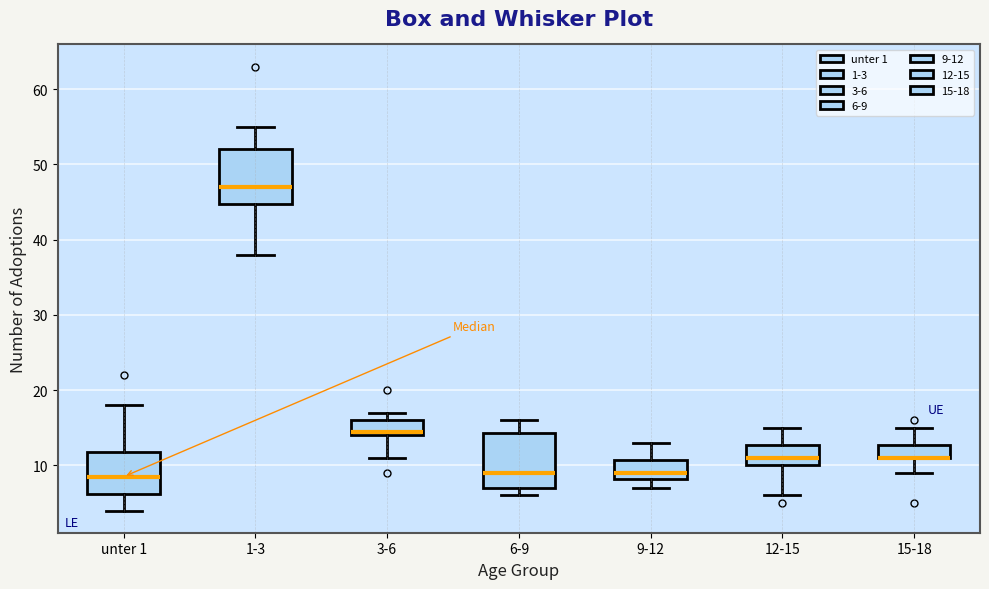

Where does the median line of the box for unter 1 sit on the y-axis? The values are not printed on the chart, so give them approximately, as read against the axis.

9